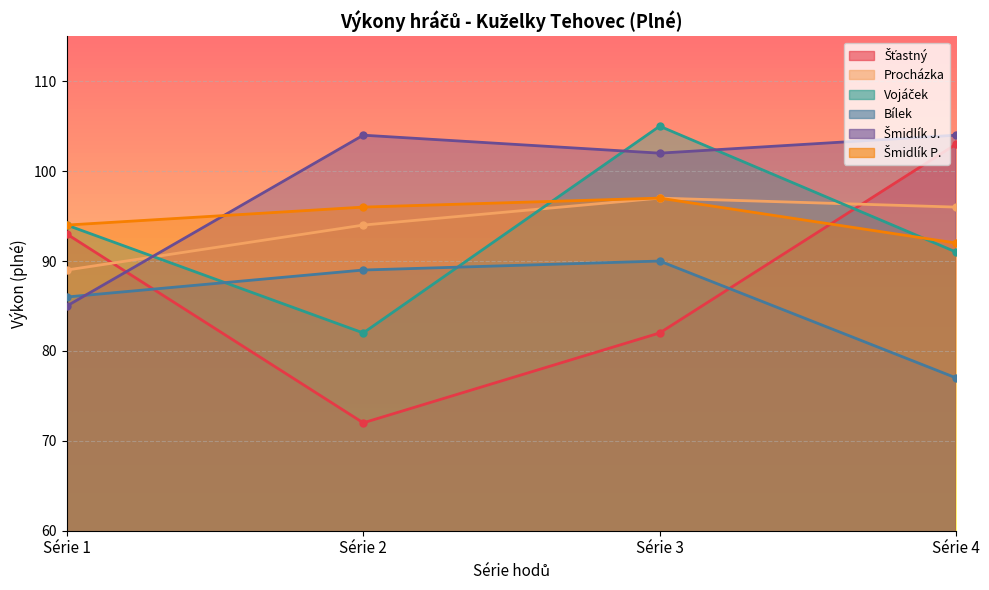

What is the highest value of the Procházka series?

97